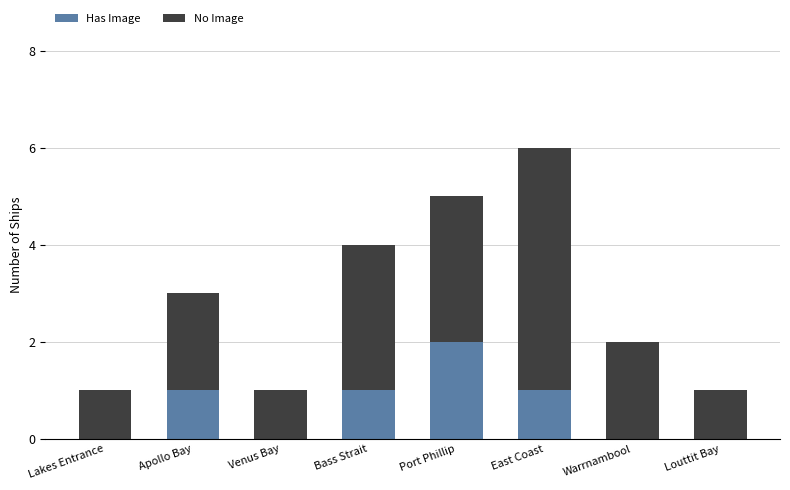

Which category has the highest value in the Has Image series?

Port Phillip